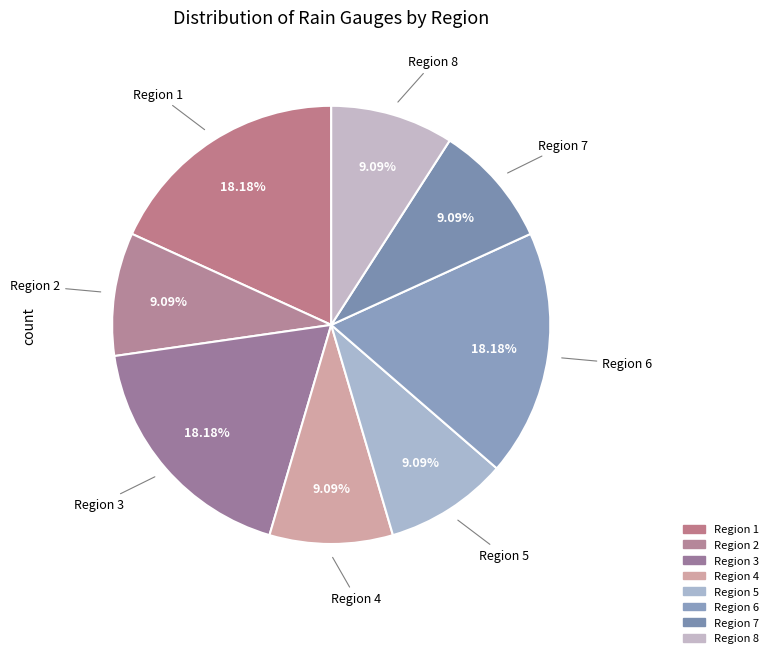

Which slice is the largest?

Region 1